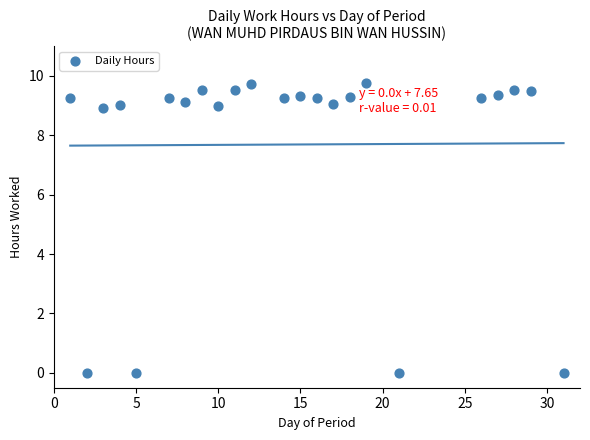

What is the range of X values (max minus min)?

30.0